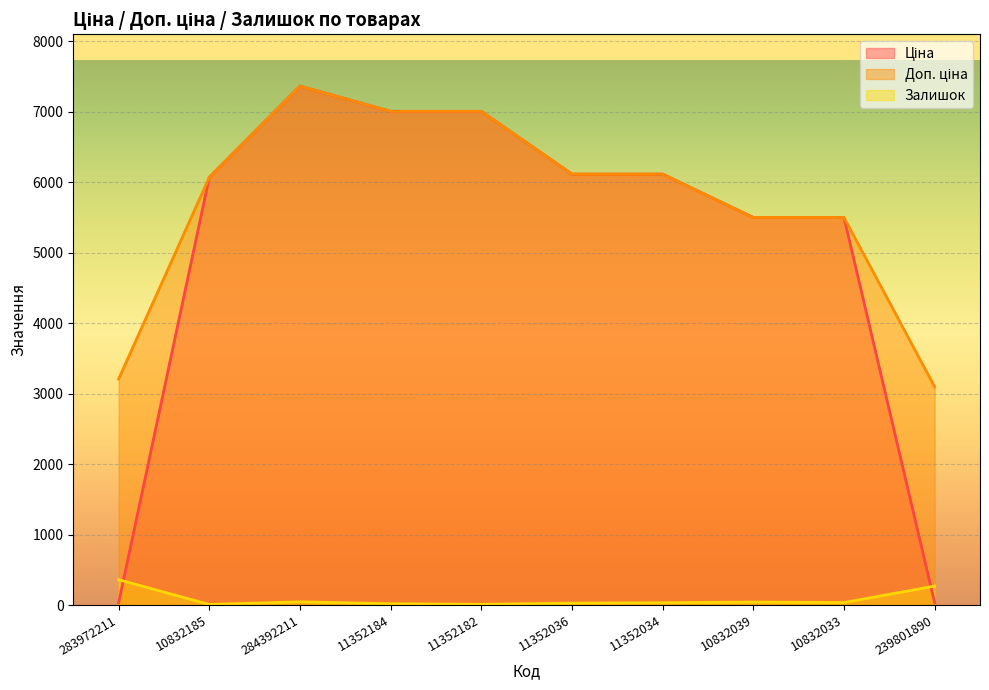

Reading left to right, extract all data points from this chart.

Ціна: 32.0	6067.2	7360.2	7002.7	7002.7	6112.5	6112.5	5497.3	5497.3	30.9
Доп. ціна: 3205.0	6067.2	7360.2	7002.7	7002.7	6112.5	6112.5	5497.3	5497.3	3095.0
Залишок: 360.0	8.0	45.0	18.0	10.0	27.0	32.0	42.0	35.0	269.0